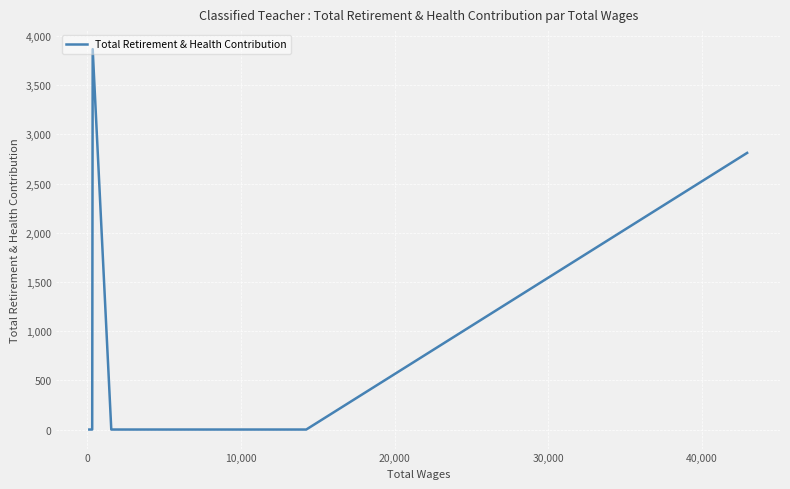

What is the difference between the maximum and minimum values?

3867